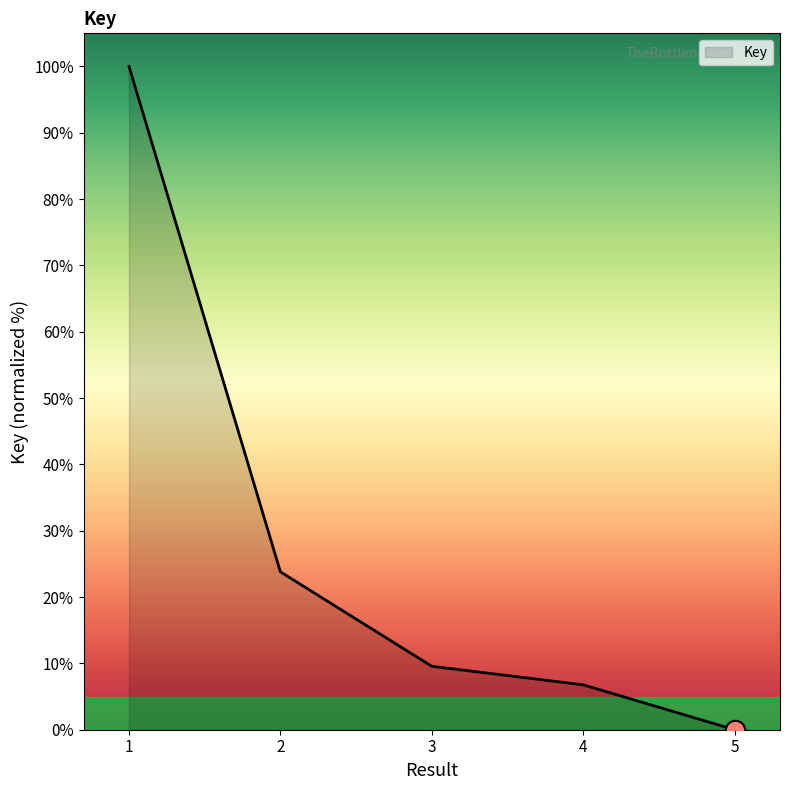

What is the greatest value displayed?

100.0